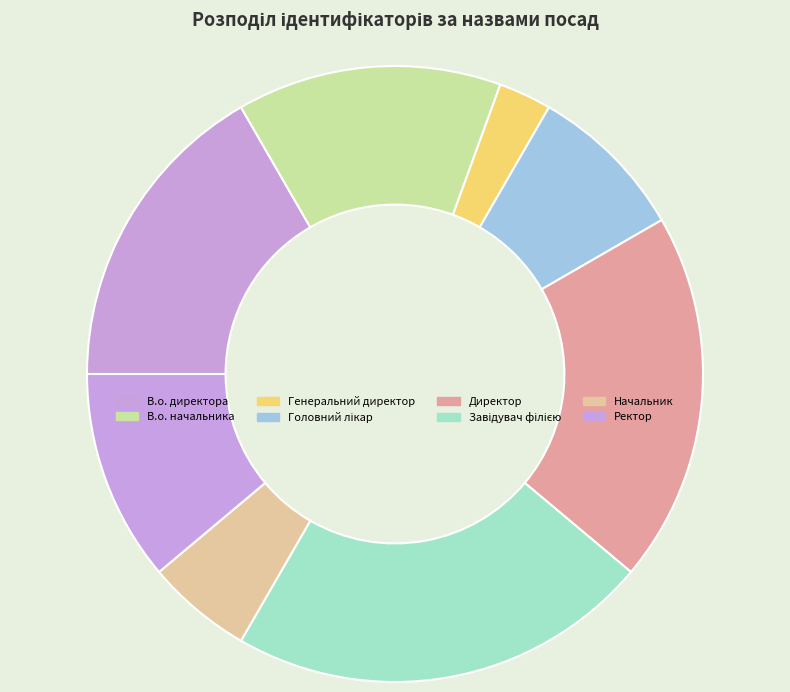

True or false: В.о. начальника accounts for 14% of the total.

True